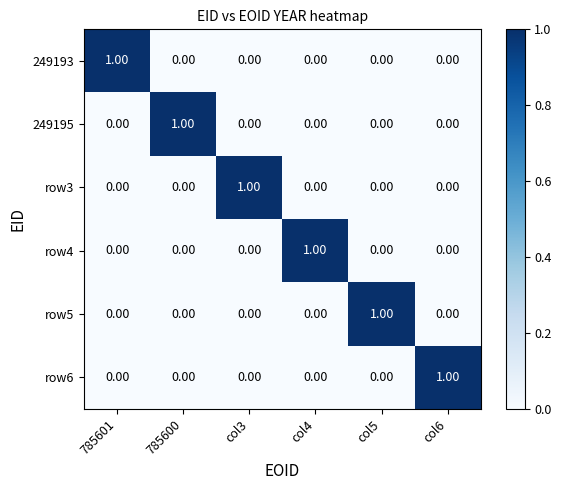

Which series has the largest total across all categories?

249193